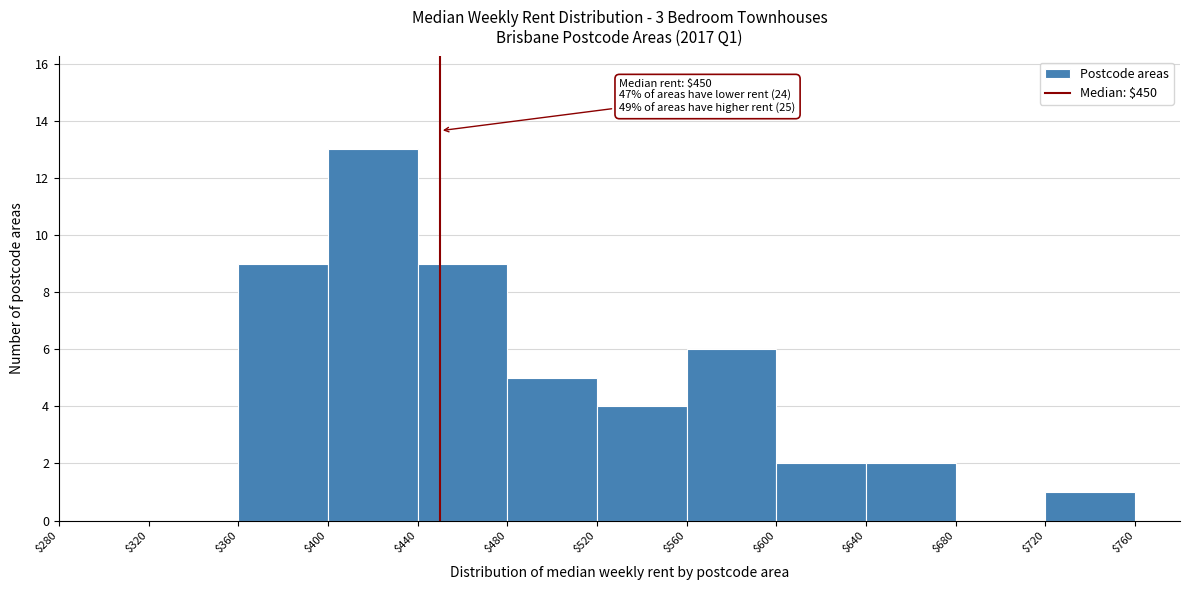

Which range on the x-axis has the tallest bar?

$400 to $440